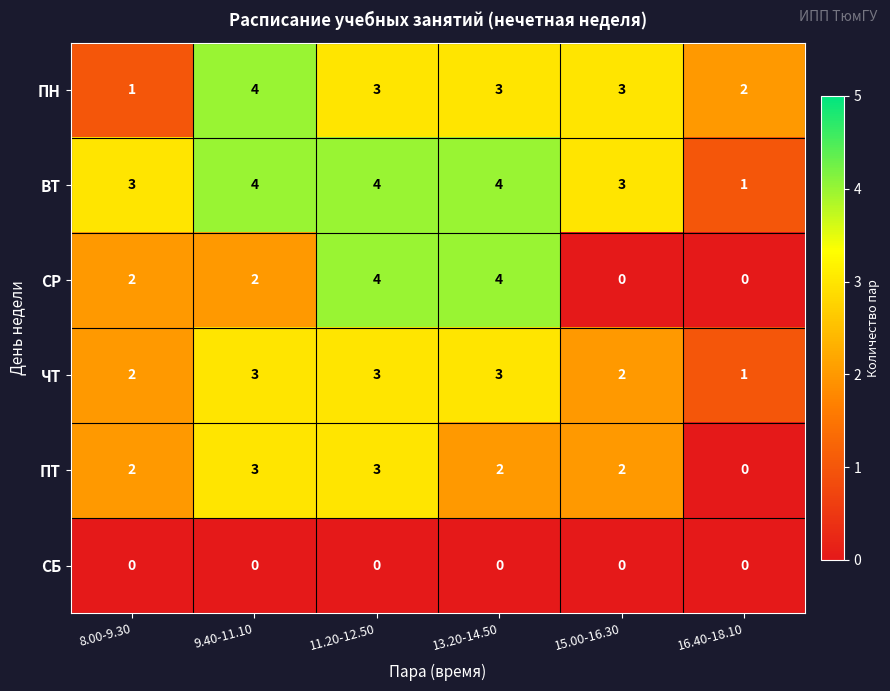

At how many categories does at least one series exceed 0?

6